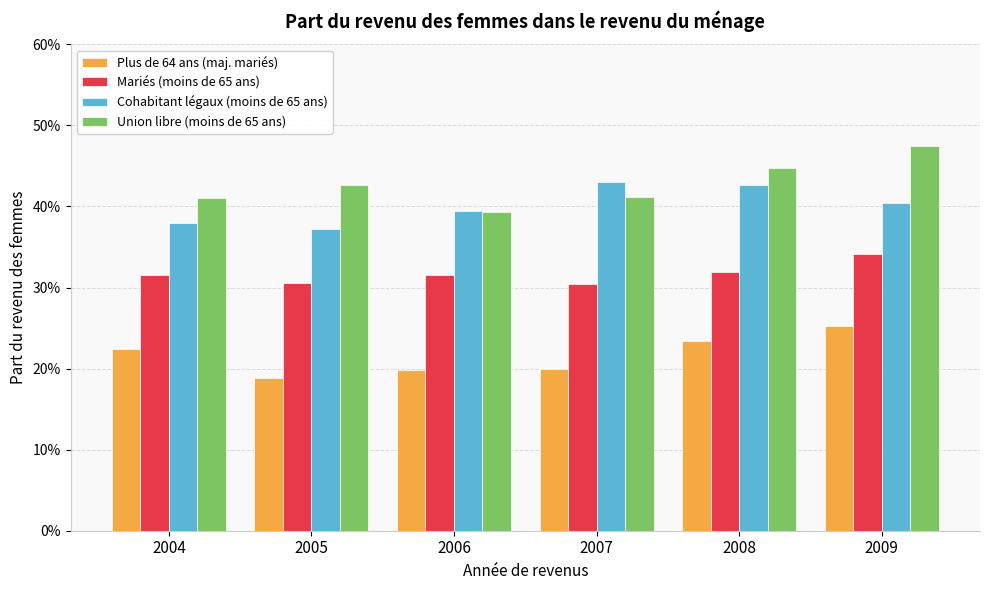

Which series has the widest spread of values?

Union libre (moins de 65 ans)